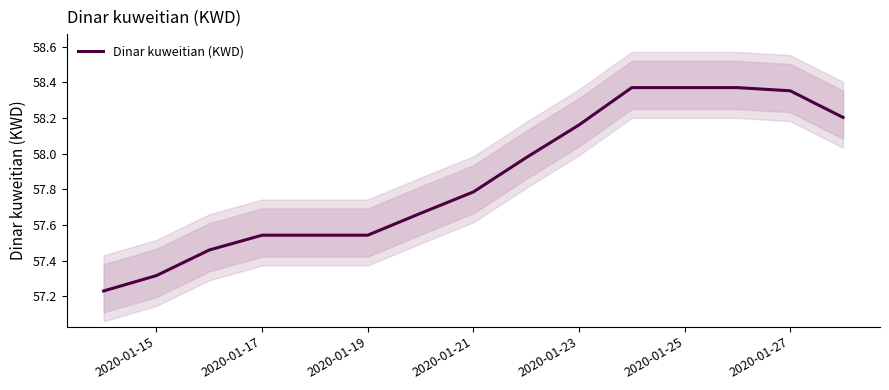

True or false: Dinar kuweitian (KWD) has a value of 17.0 at 2020-01-27.

False